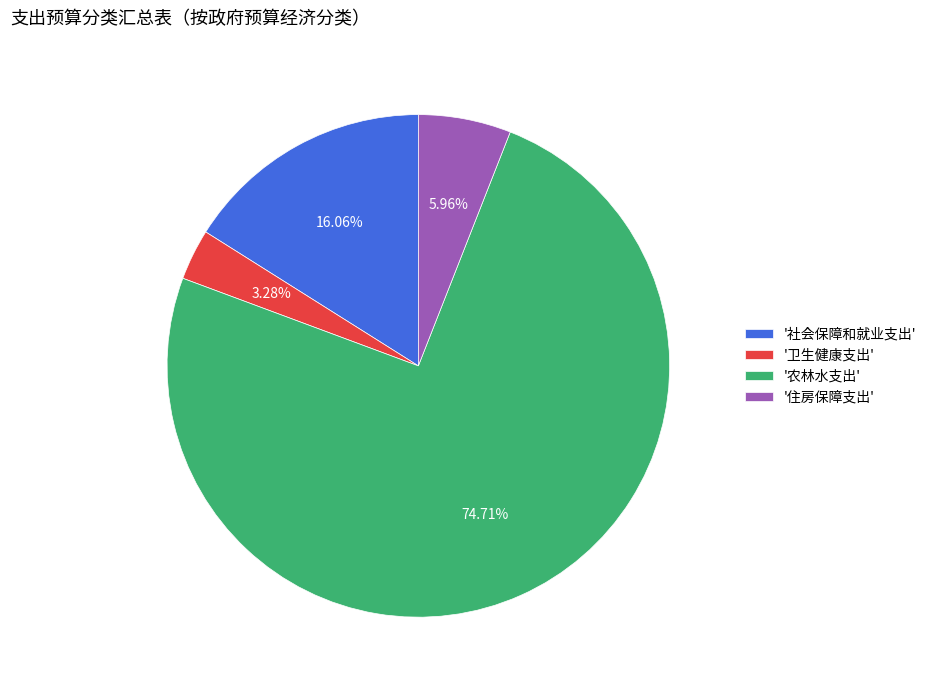

Is the sum of '卫生健康支出' and '住房保障支出' greater than half?

No